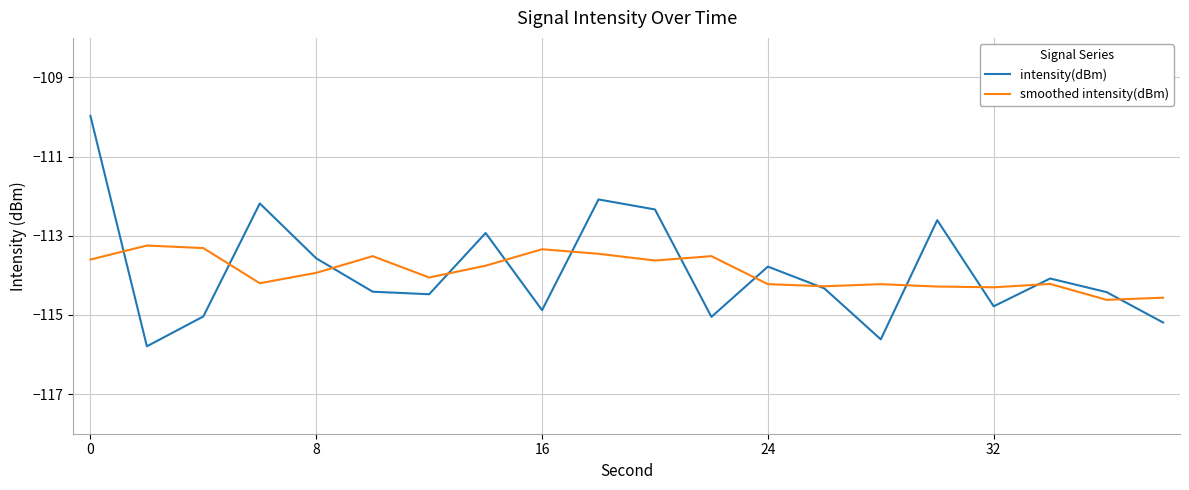

Which series has the largest range (max minus min)?

intensity(dBm)